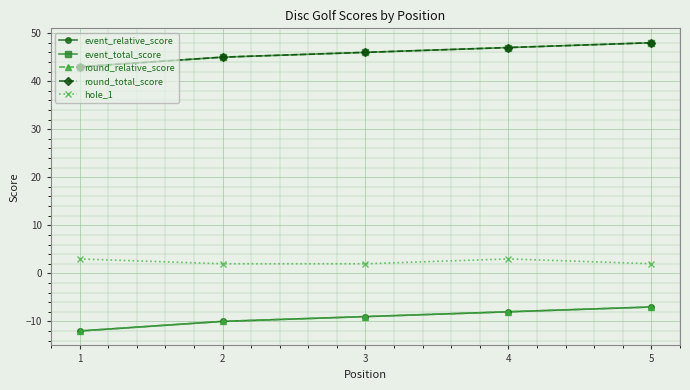

Is this an area chart (filled region under the line)?

No